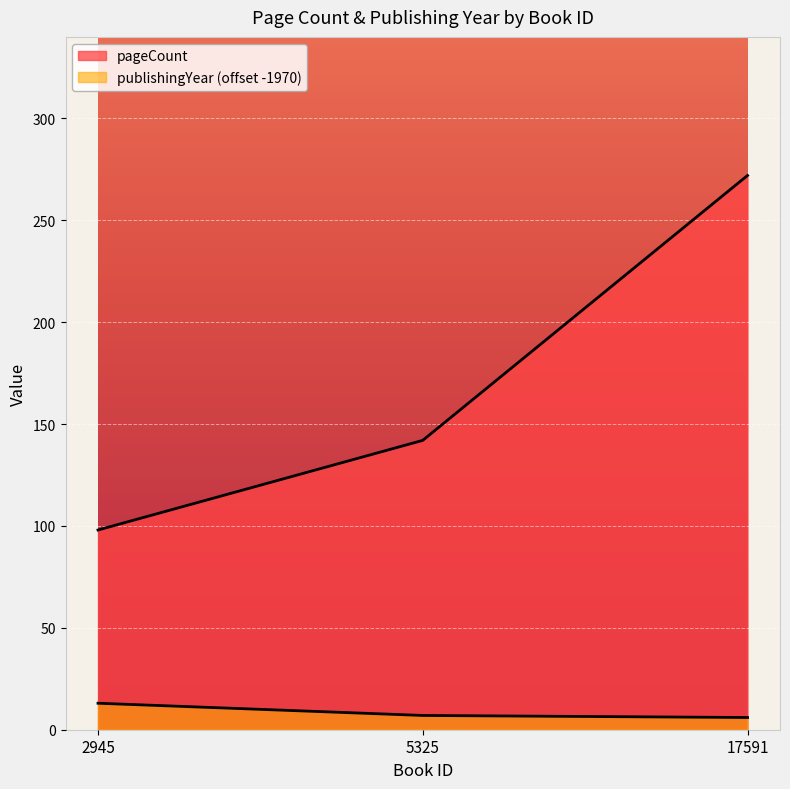

What is the difference between the pageCount values at 17591 and 5325?

130